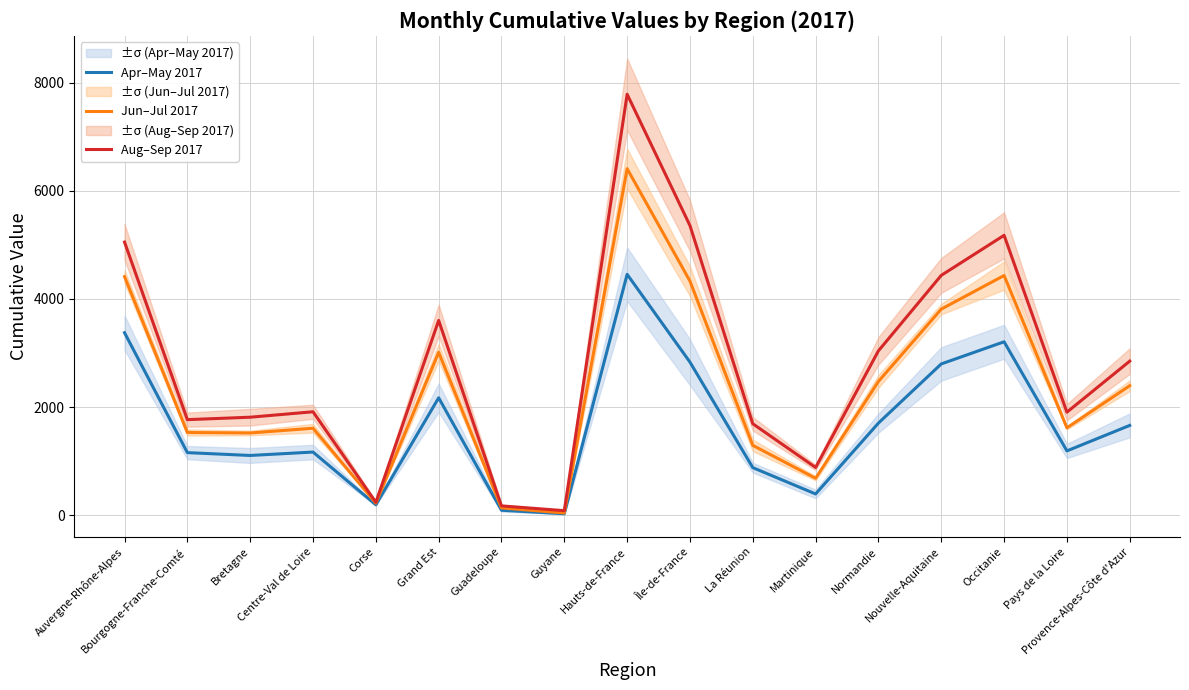

True or false: Apr–May 2017 and Aug–Sep 2017 cross at least once.

False